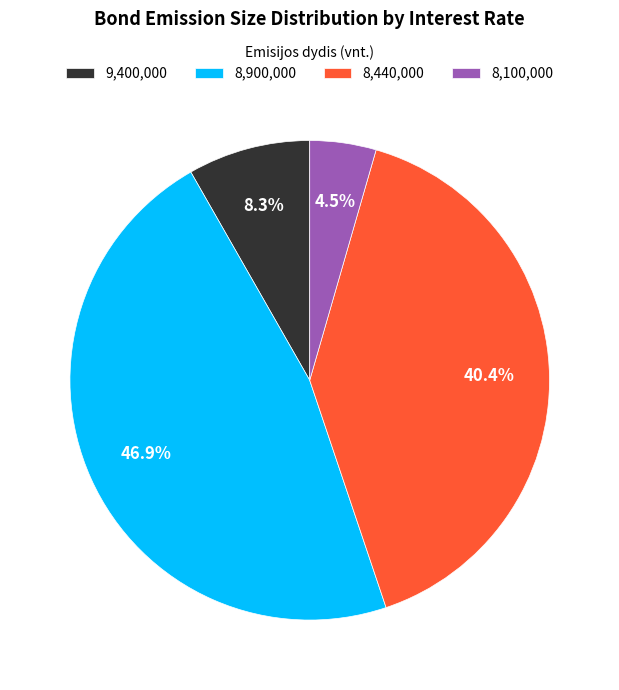

To the nearest percent, what is the difference between the largest and smallest slice percentages?

42%